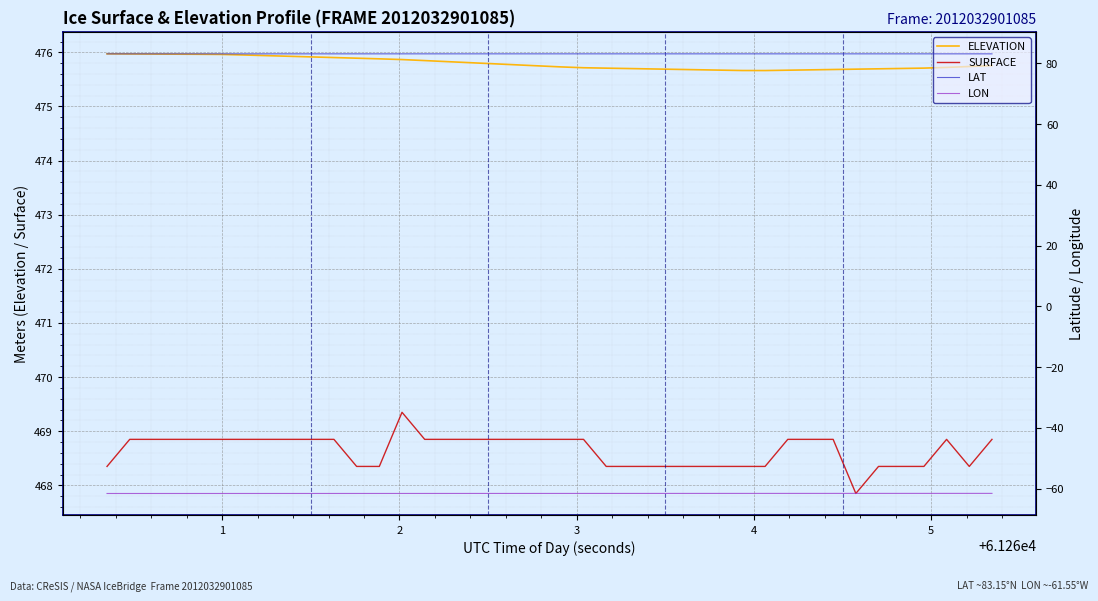

True or false: SURFACE and LON intersect in this chart.

False